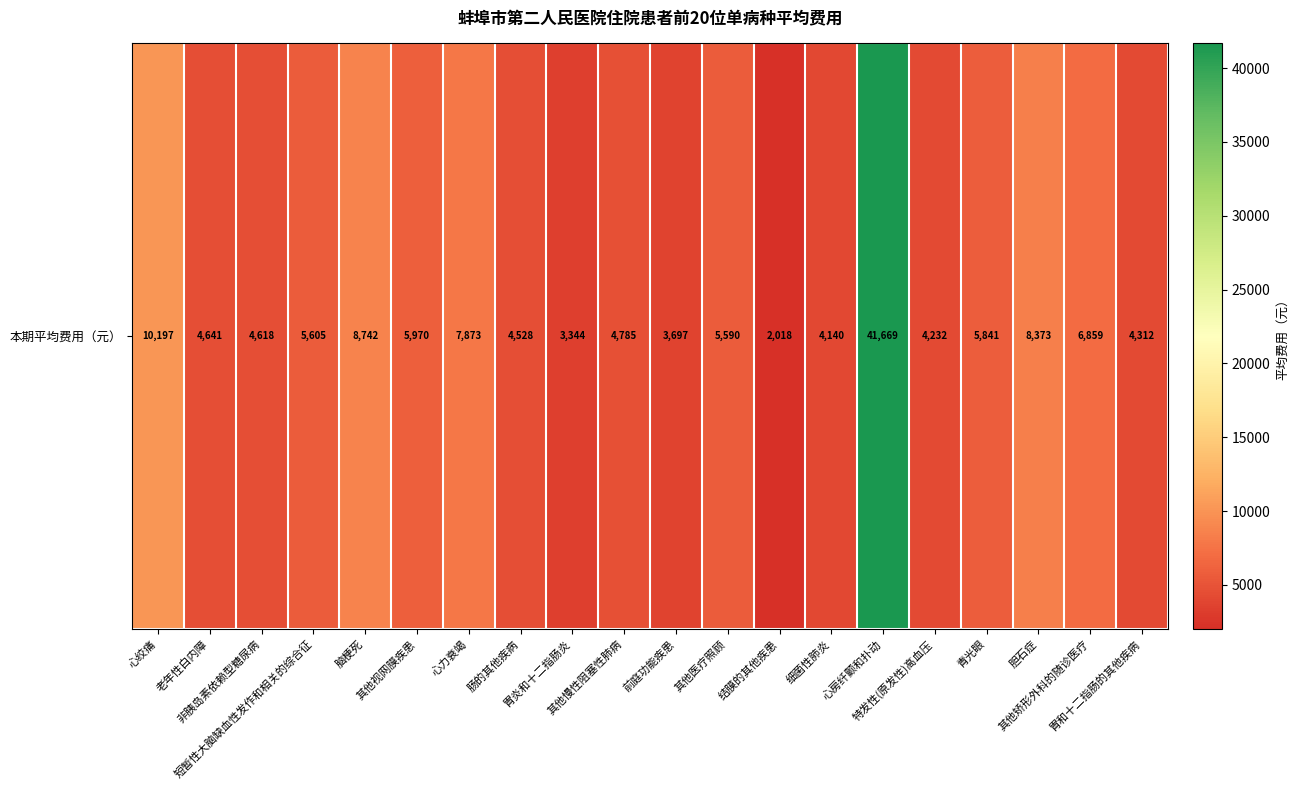

Reading left to right, extract all data points from this chart.

心绞痛=10197.4	老年性白内障=4640.9	非胰岛素依赖型糖尿病=4618.1	短暂性大脑缺血性发作和相关的综合征=5605.3	脑梗死=8741.7	其他视网膜疾患=5970.1	心力衰竭=7873.3	肠的其他疾病=4528.1	胃炎和十二指肠炎=3344.4	其他慢性阻塞性肺病=4784.7	前庭功能疾患=3696.5	其他医疗照顾=5590.2	结膜的其他疾患=2017.5	细菌性肺炎=4139.7	心房纤颤和扑动=41668.7	特发性(原发性)高血压=4231.9	青光眼=5841.1	胆石症=8372.7	其他矫形外科的随诊医疗=6858.7	胃和十二指肠的其他疾病=4312.0